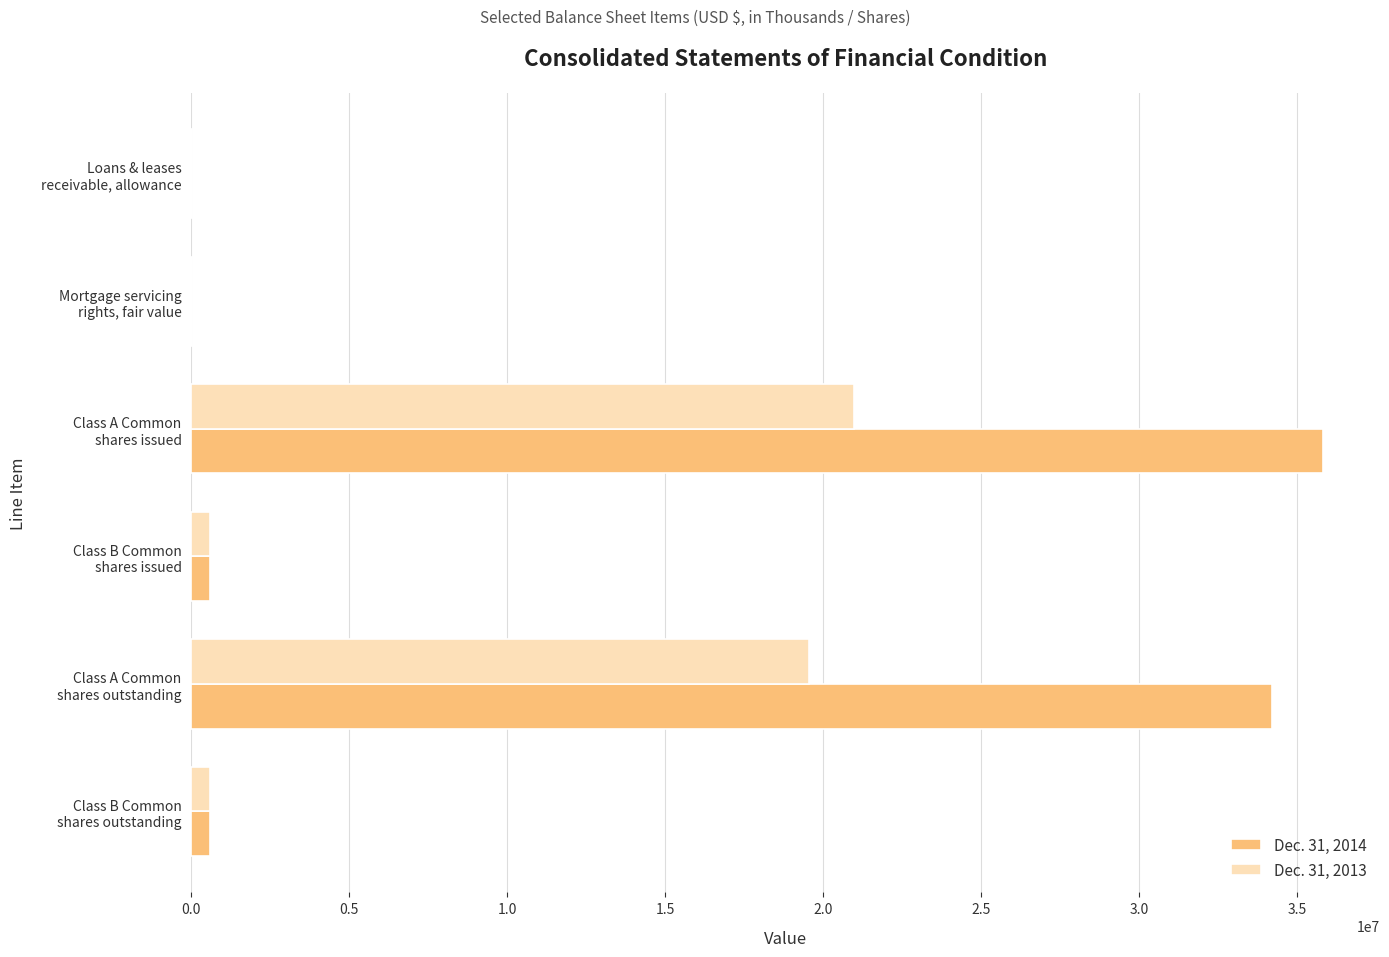

Which category has the highest value across all series?

Class A Common
shares issued